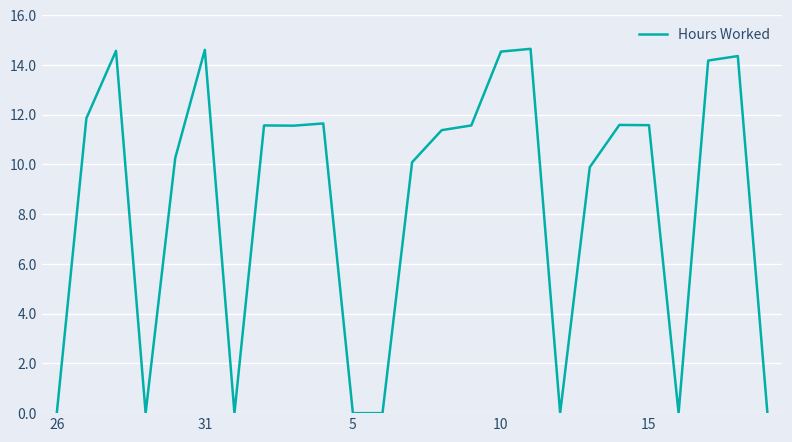

What is the greatest value displayed?

14.7